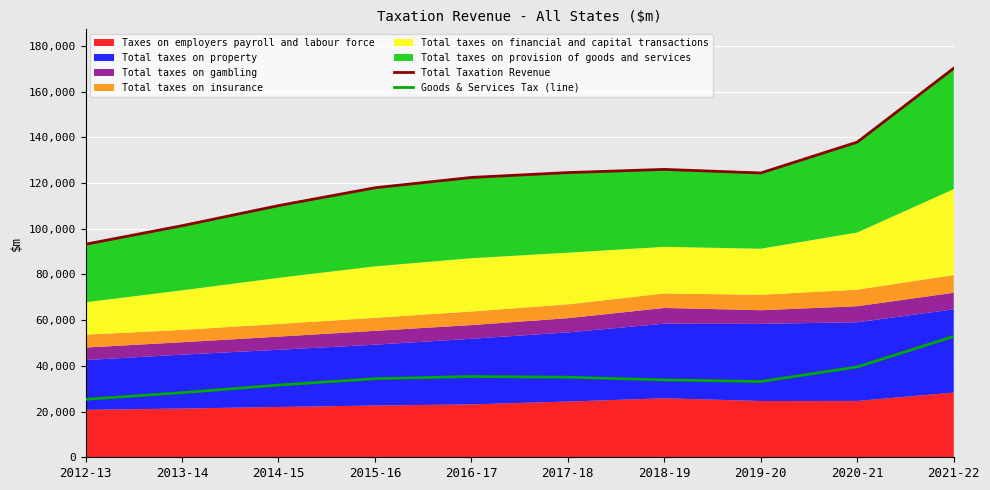

Does the chart display data point markers on the line(s)?

No